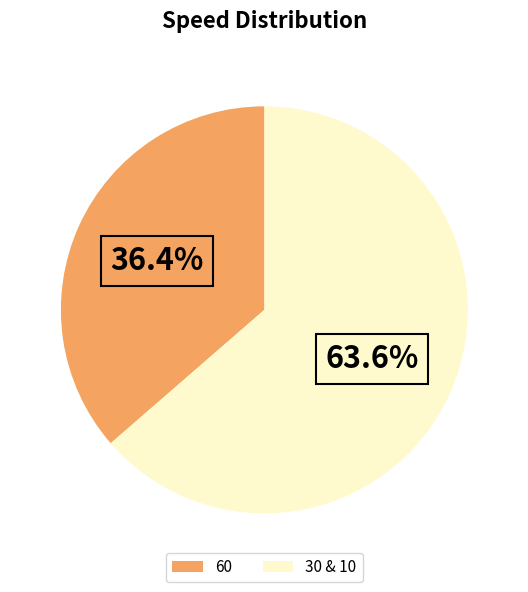

To the nearest percent, what is the average slice percentage?

50%